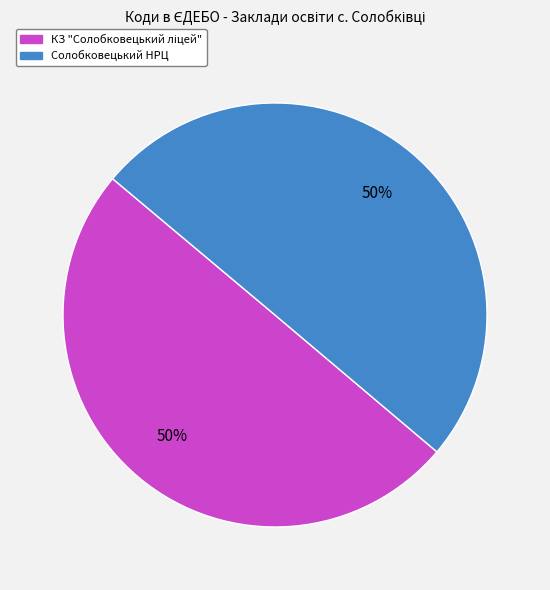

Is it true that Солобковецький НРЦ is 43% of the pie?

False